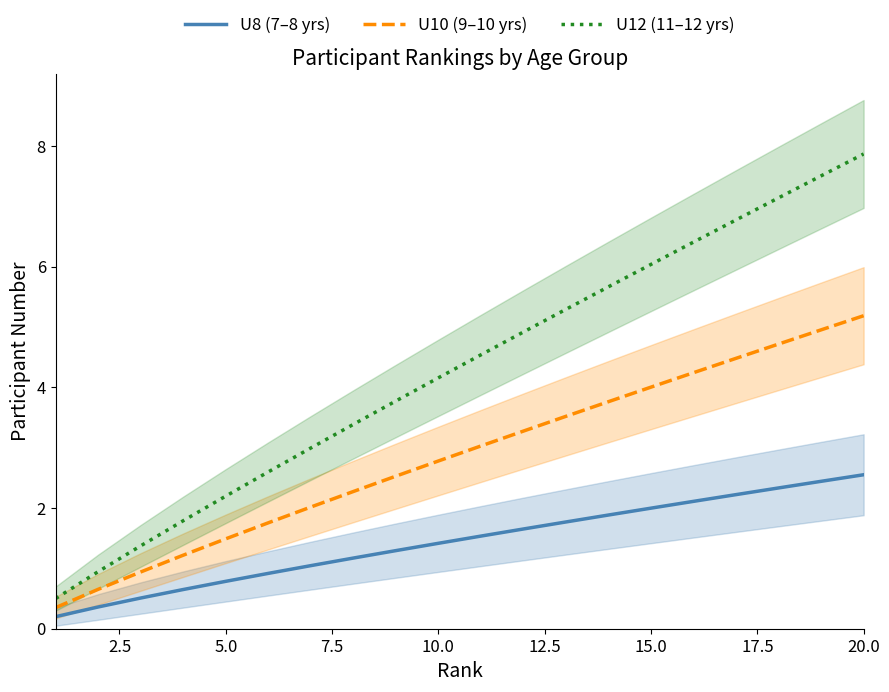

Which series has the largest total across all categories?

U12 (11–12 yrs)